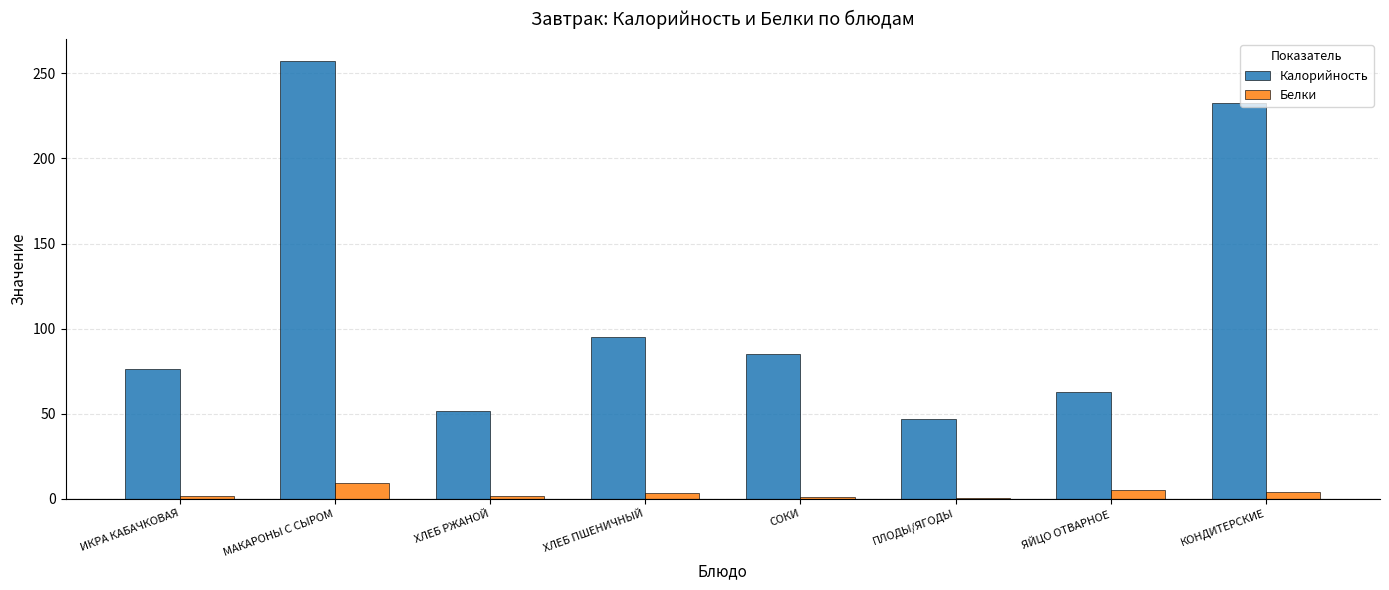

What is the sum of all Калорийность values?

908.1